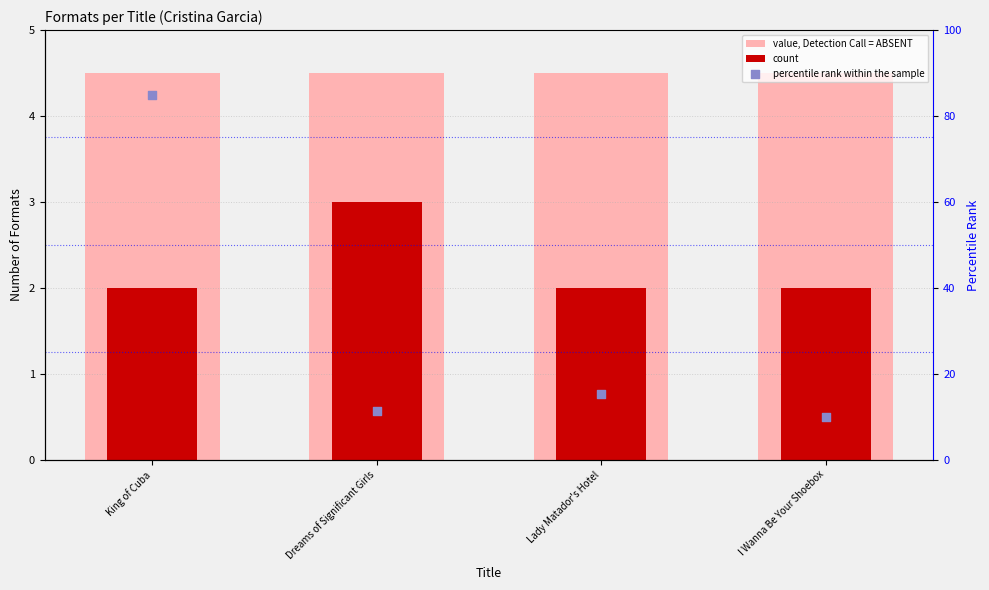

Is the value of count at I Wanna Be Your Shoebox greater than the value of value, Detection Call = ABSENT at I Wanna Be Your Shoebox?

No